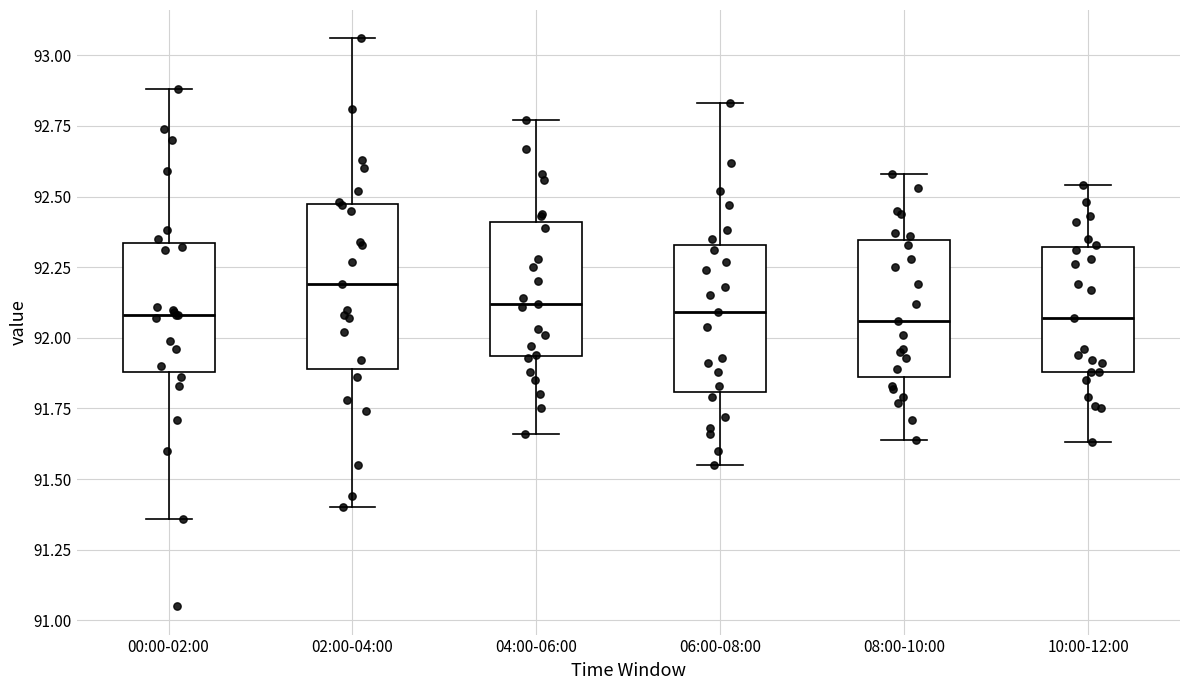

Comparing the boxes themselves (not the whiskers), which one is the tallest?

02:00-04:00